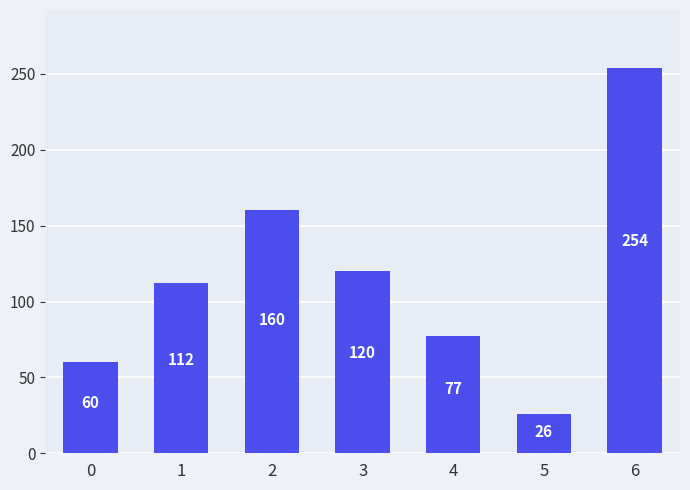

Does the chart contain any negative values?

No